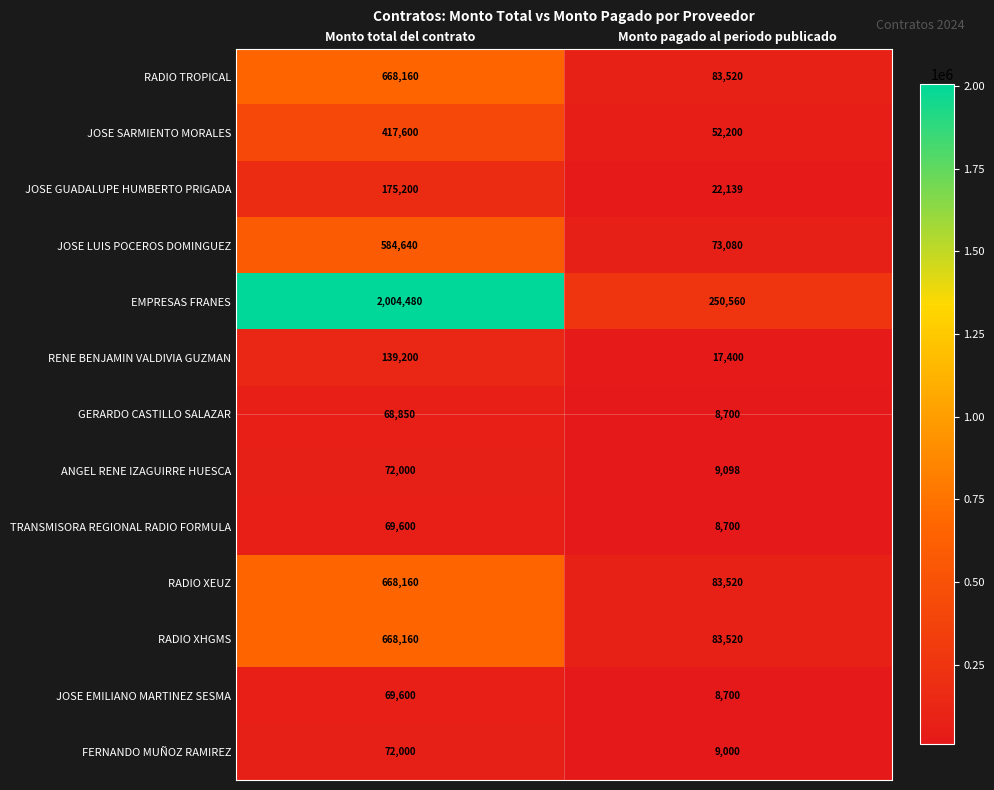

What is the smallest value displayed?

8700